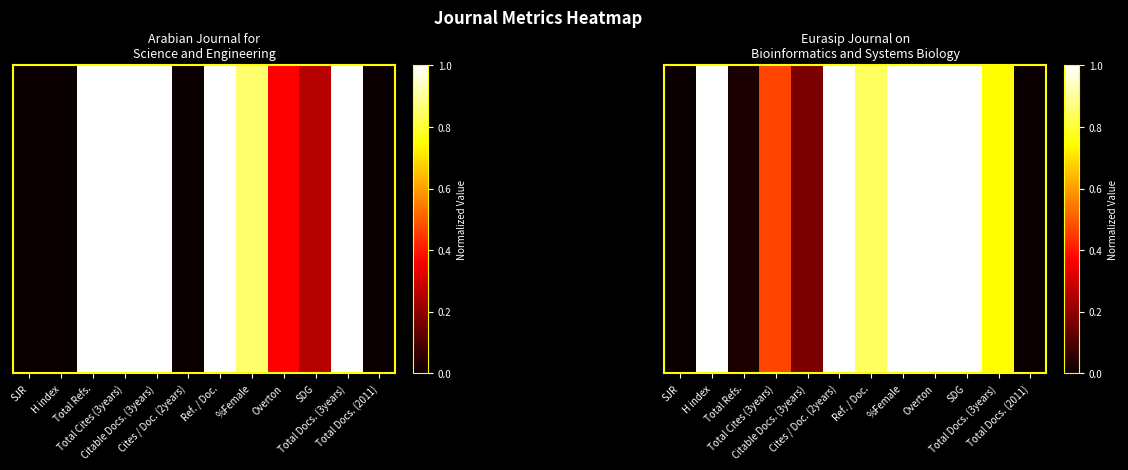

At which category does the chart reach its peak across all series?

H index